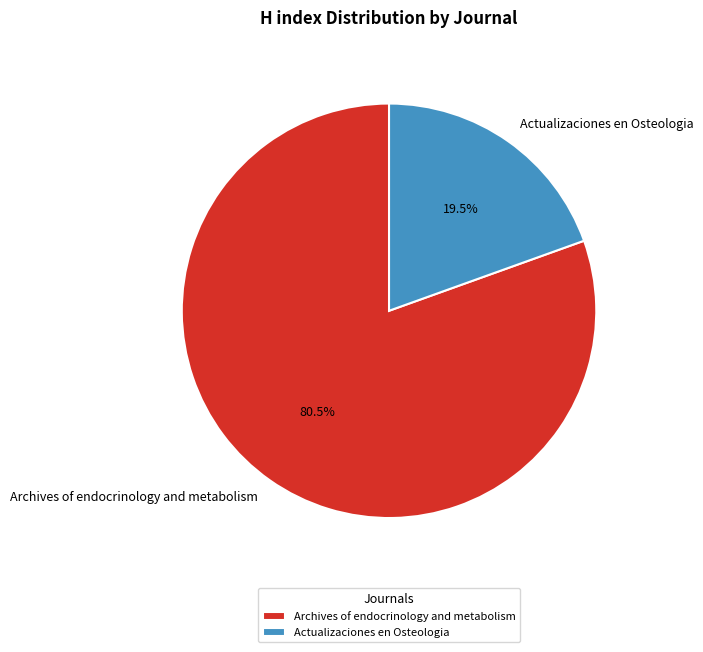

Rank the categories by value from lowest to highest.

Actualizaciones en Osteologia, Archives of endocrinology and metabolism